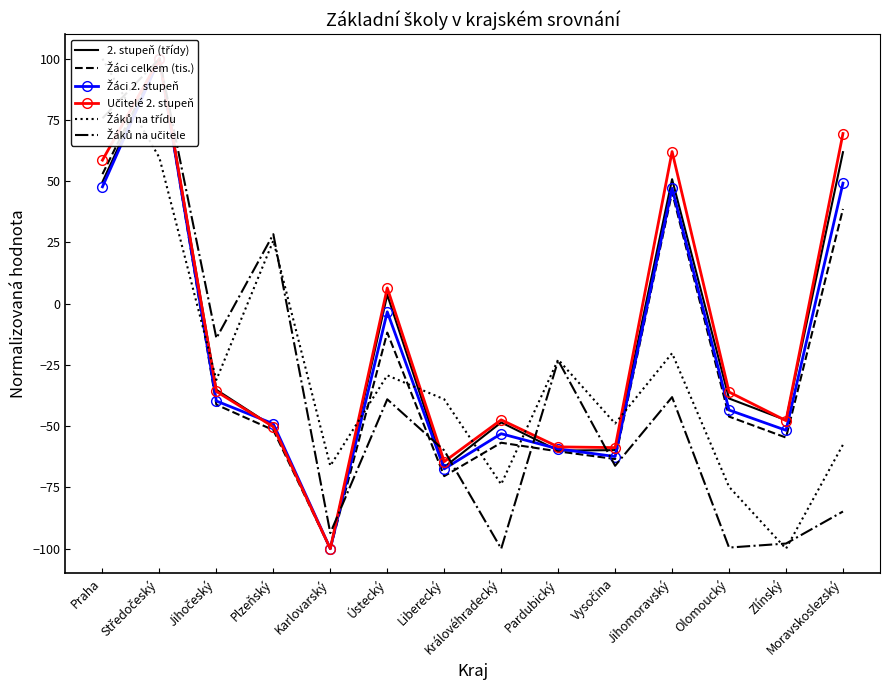

Which category has the highest value in the Žáků na učitele series?

Středočeský